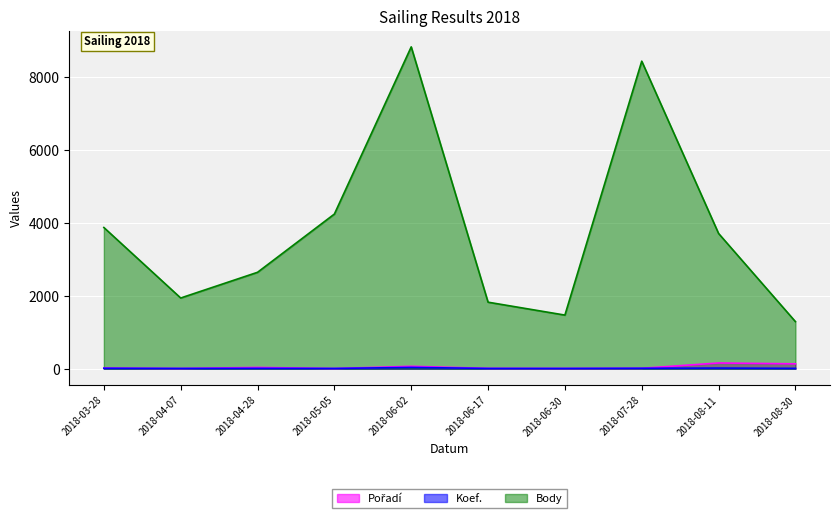

Reading left to right, list all the values displayed in this chart.

Pořadí: 18	6	35	5	66	9	7	11	157	134
Koef.: 12	7	10	7	36	7	7	12	18	10
Body: 3874	1940	2645	4243	8829	1825	1471	8437	3710	1292